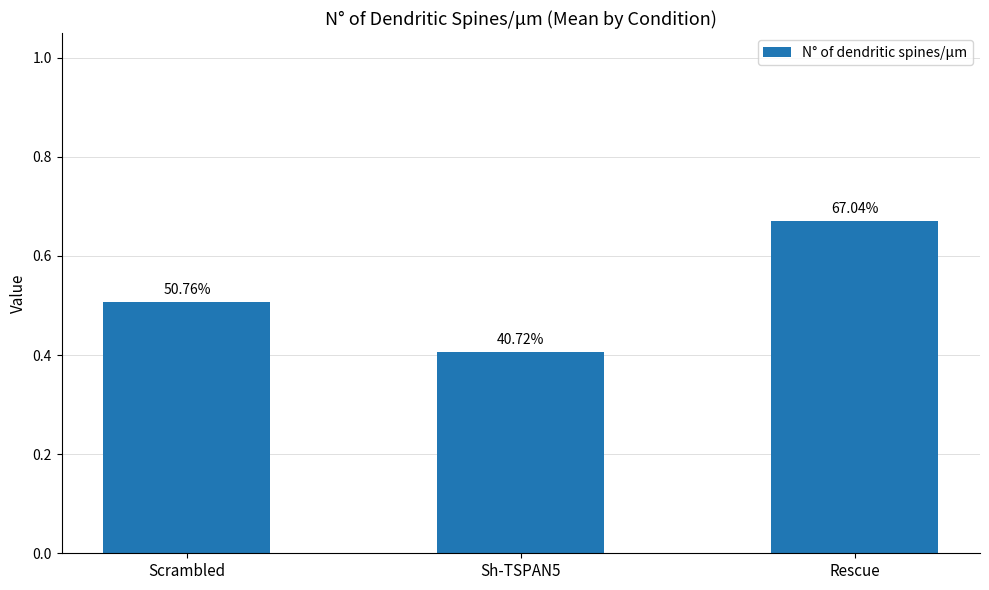

Reading right to left, transcribe all the data shown in this chart.

Rescue=0.7	Sh-TSPAN5=0.4	Scrambled=0.5